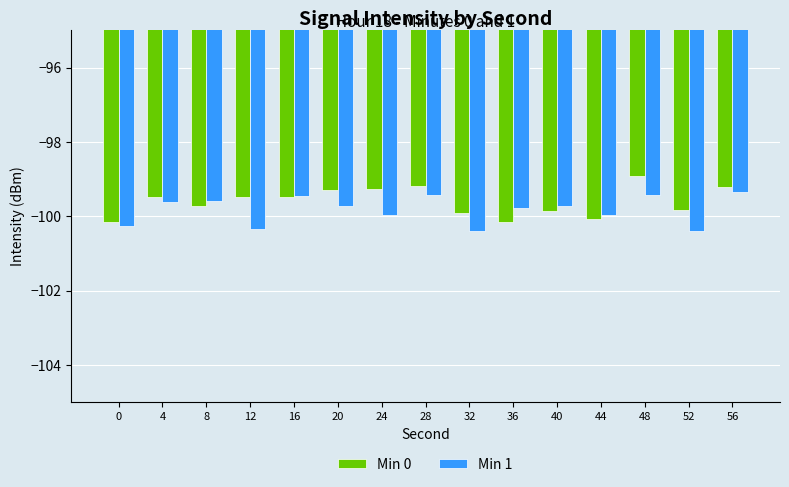

True or false: Min 1 has a value of -99.6 at 4.

True